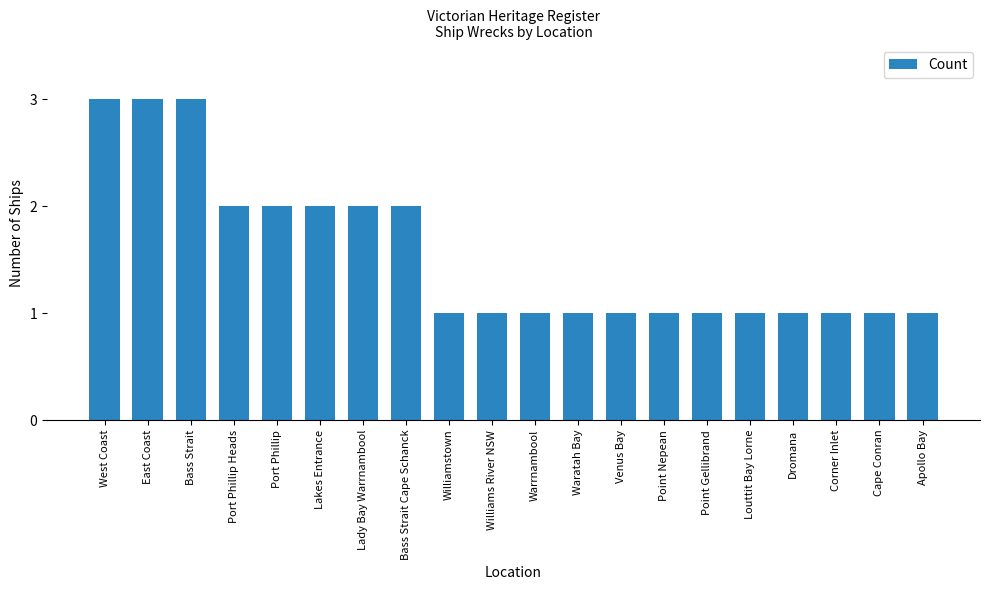

What is the greatest value displayed?

3